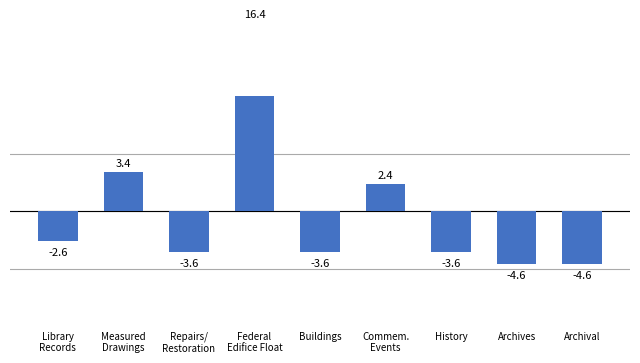

Does the chart contain stacked bars?

No